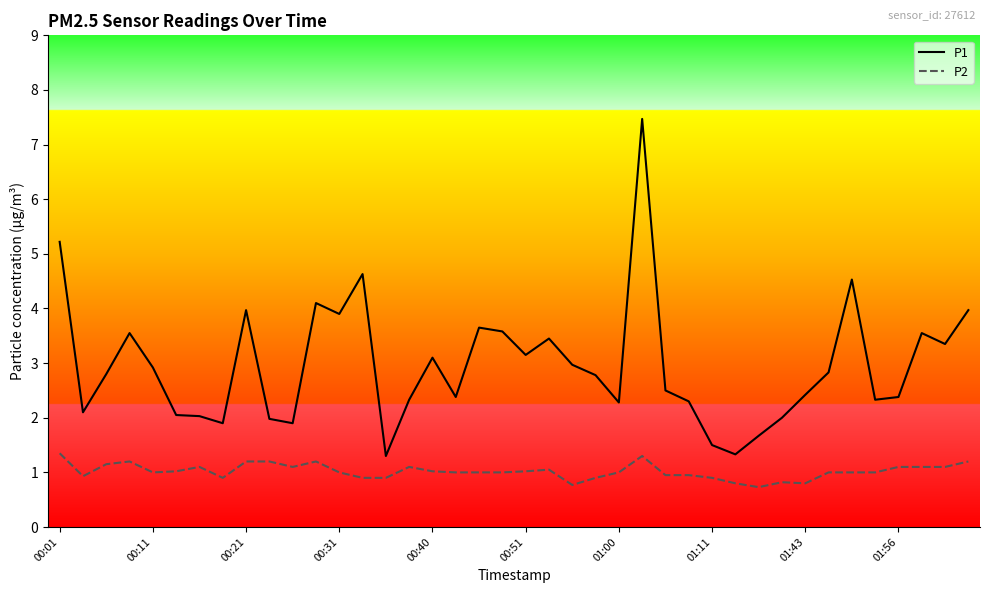

Which series has the widest spread of values?

P1